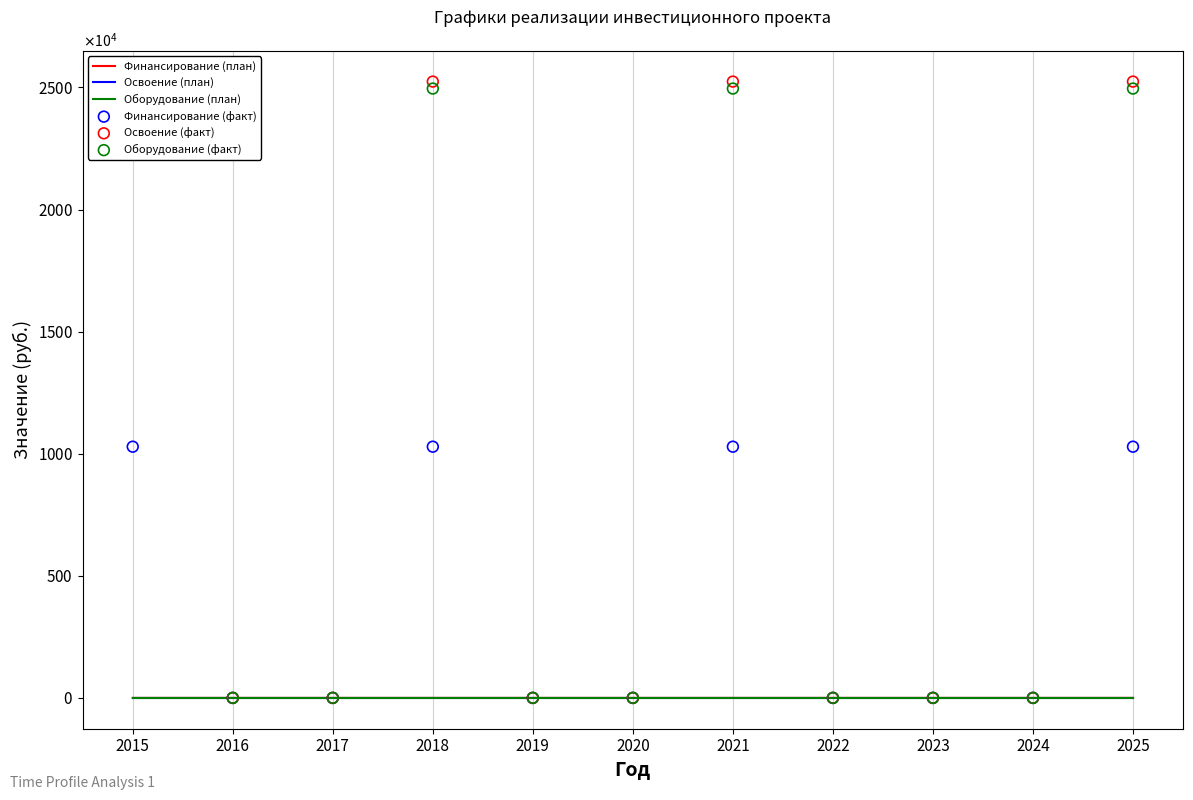

What are all the series names shown in the legend?

Финансирование (план), Освоение (план), Оборудование (план), Финансирование (факт), Освоение (факт), Оборудование (факт)